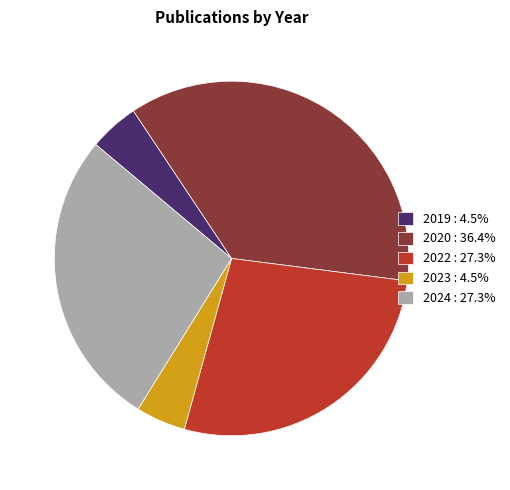

Is it true that 2024 is 21% of the pie?

False